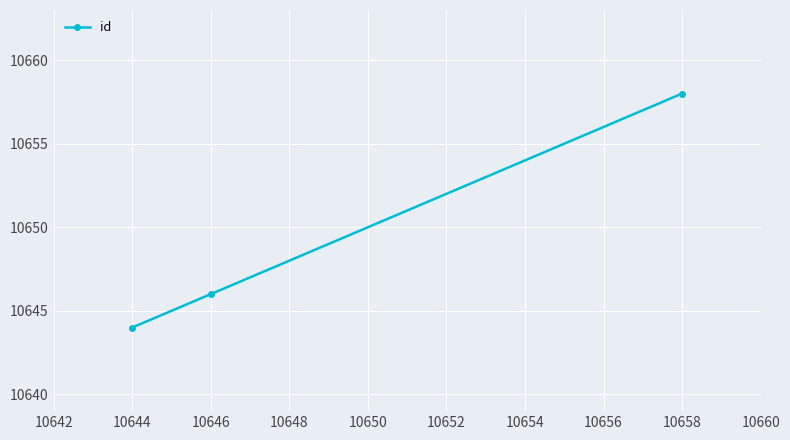

Count the number of data series in this chart.

1